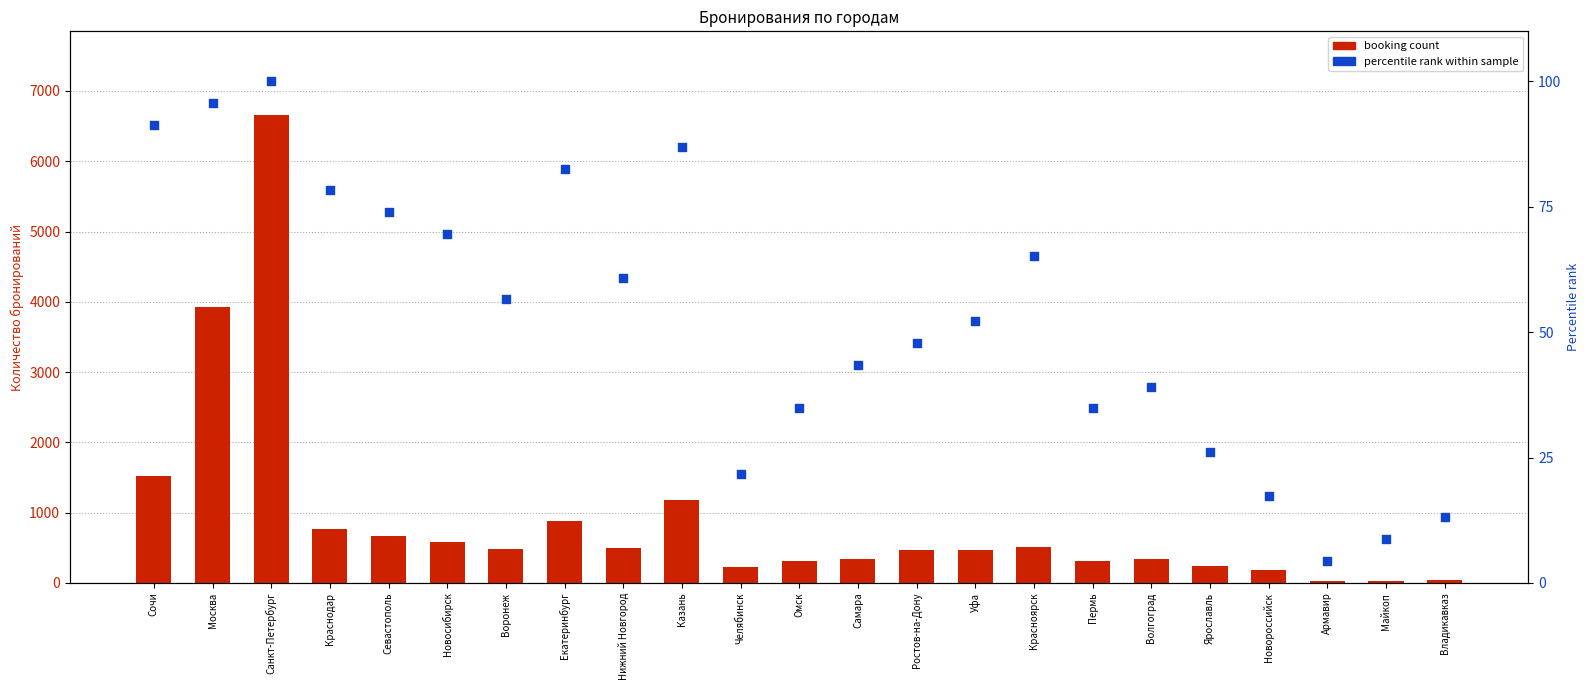

Which series contains the lowest Y value?

percentile rank within sample